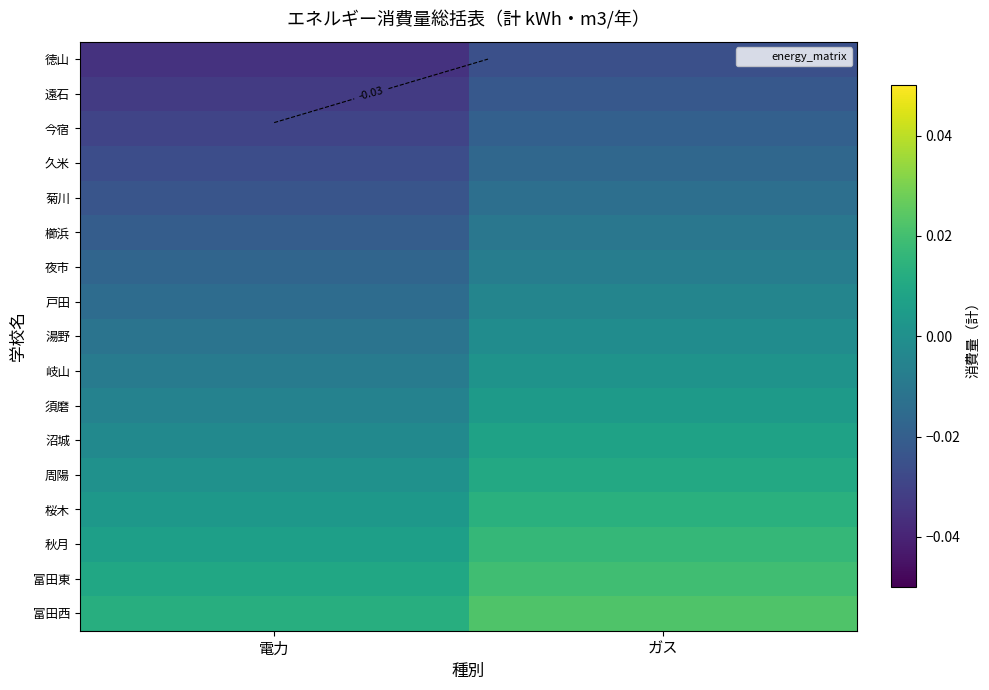

Rank the series by their maximum value, from lowest to highest.

徳山, 遠石, 今宿, 久米, 菊川, 櫛浜, 夜市, 戸田, 湯野, 岐山, 須磨, 沼城, 周陽, 桜木, 秋月, 富田東, 富田西